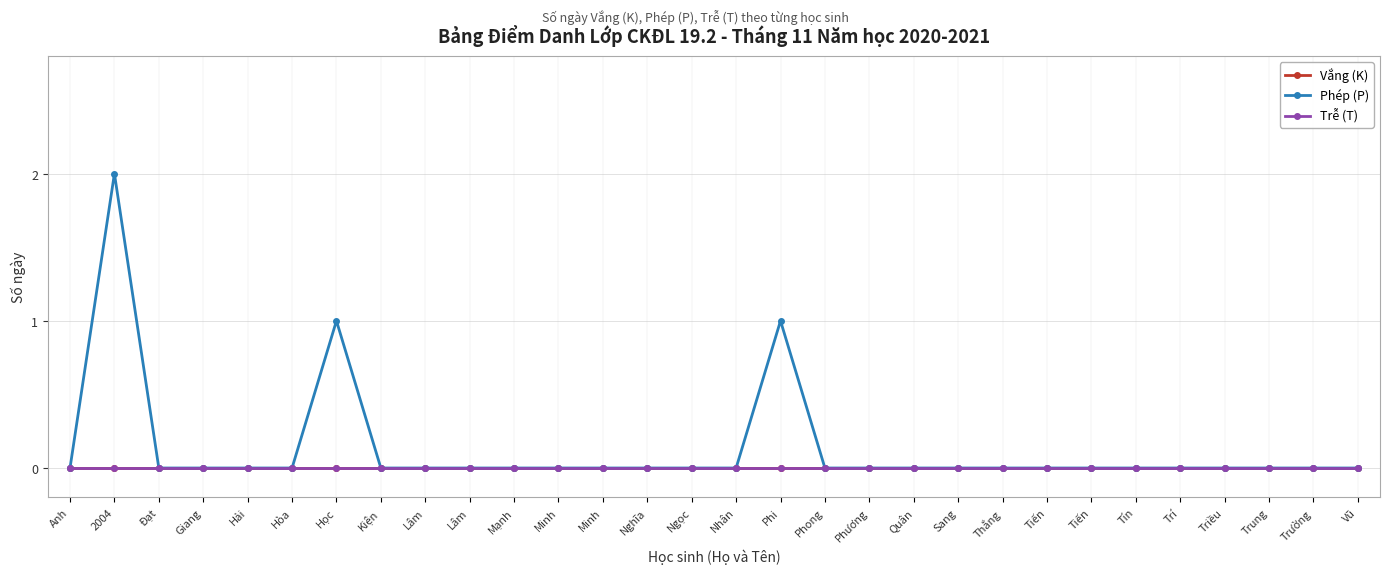

Is this an area chart (filled region under the line)?

No